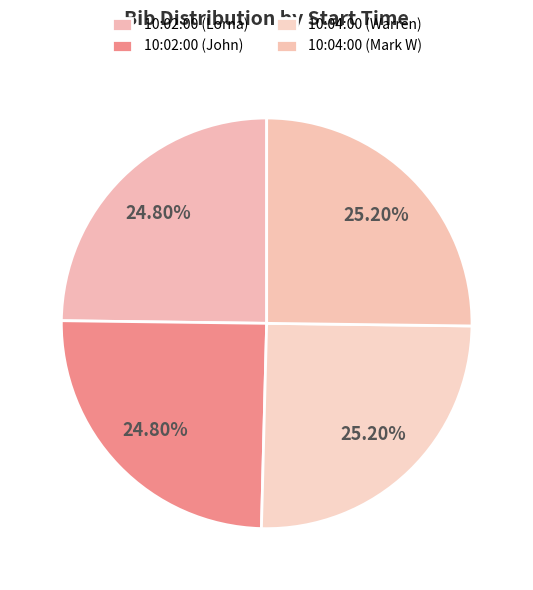

How many segments does this pie chart have?

4